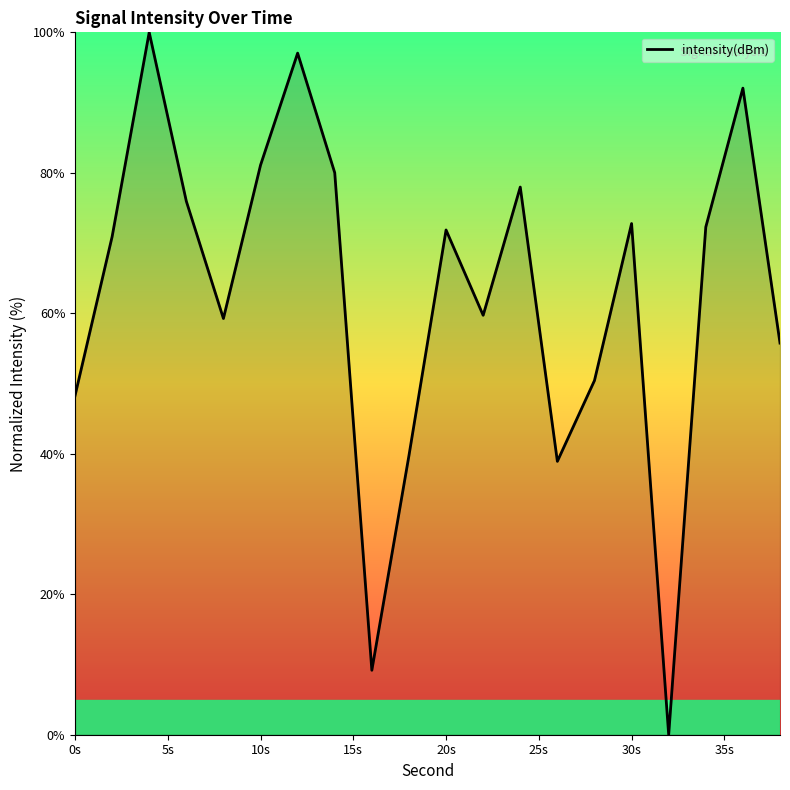

What is the greatest value displayed?

100.0